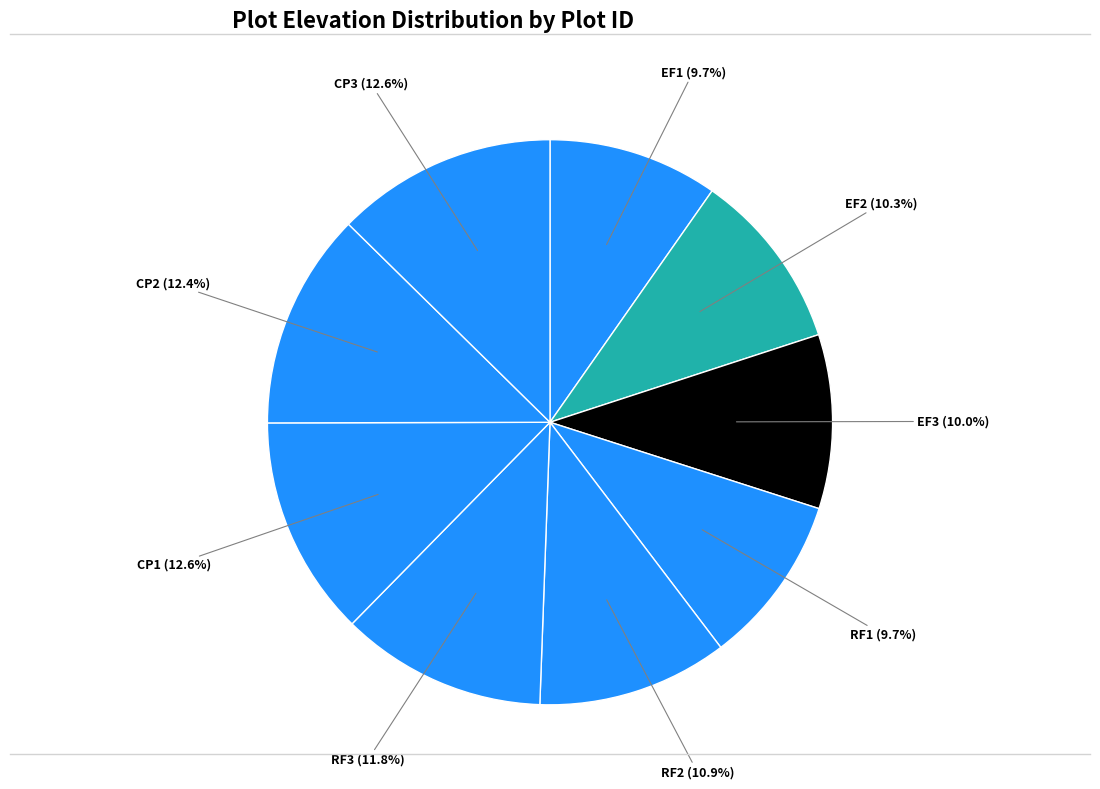

What percentage is NOT represented by RF1?

90.3%